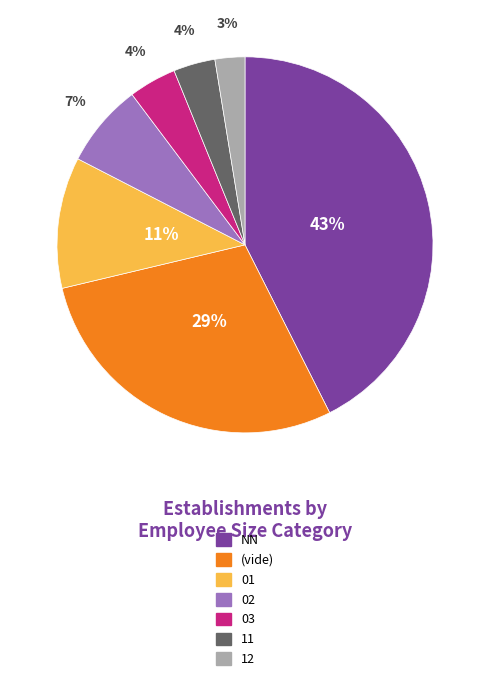

What percentage is the 12 slice, to the nearest percent?

3%